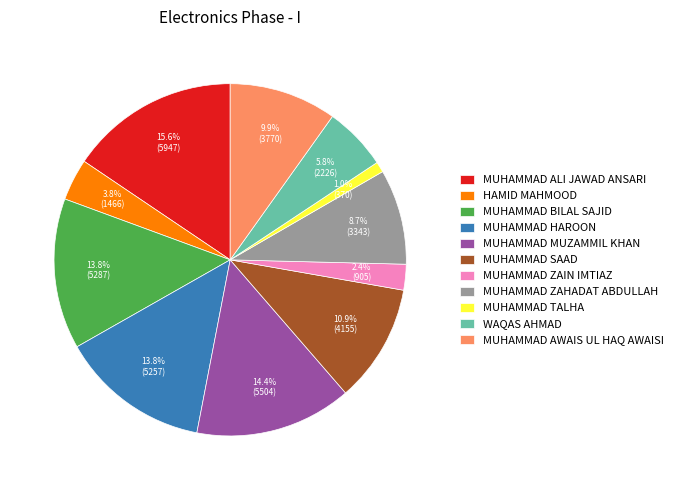

How many segments does this pie chart have?

11